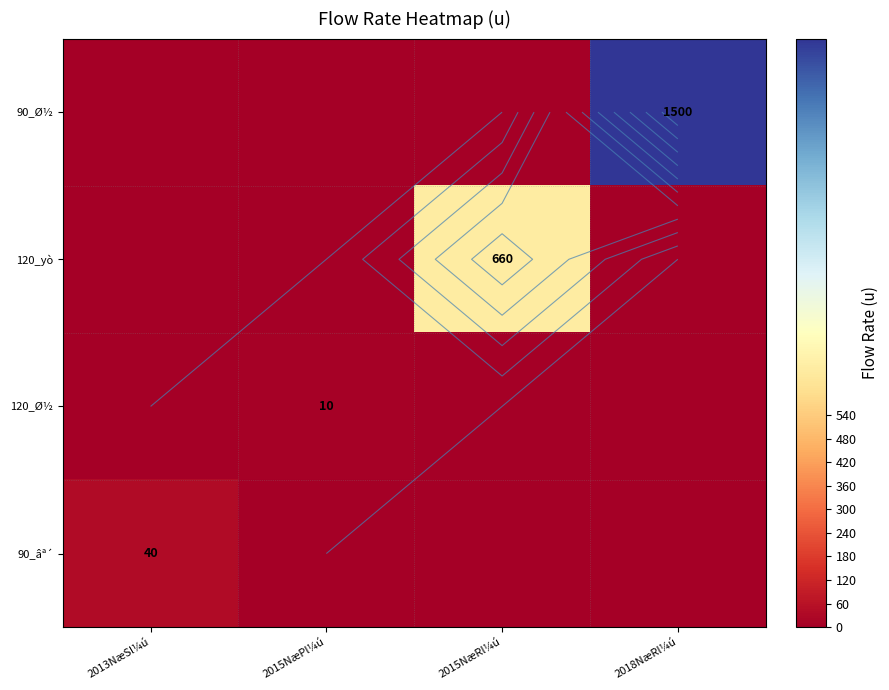

True or false: 120_Ø½ has a value of 10 at 2015NæPl¼ú.

True